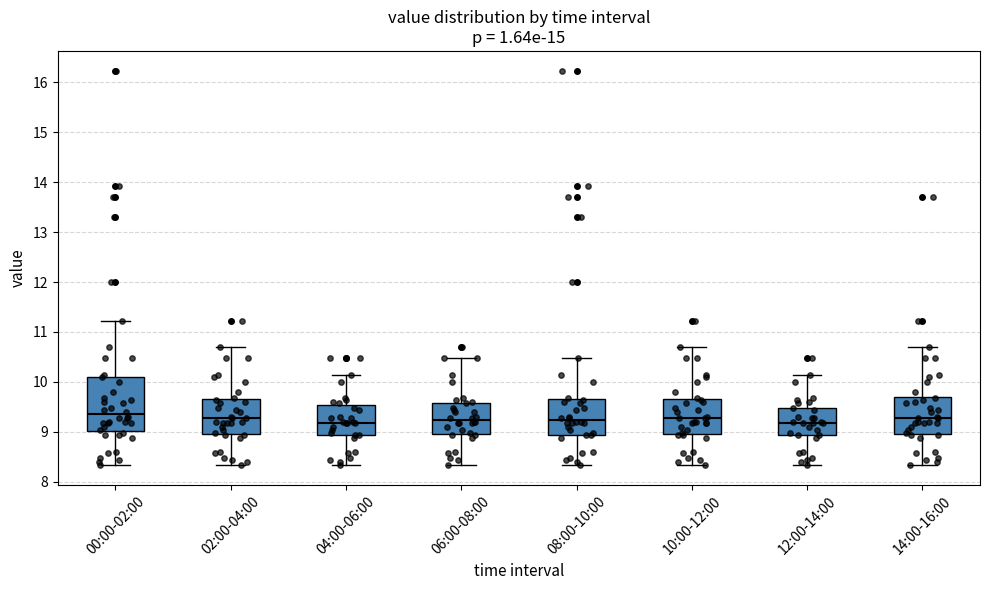

Which box is the tallest, from its lower edge to its upper edge?

00:00-02:00